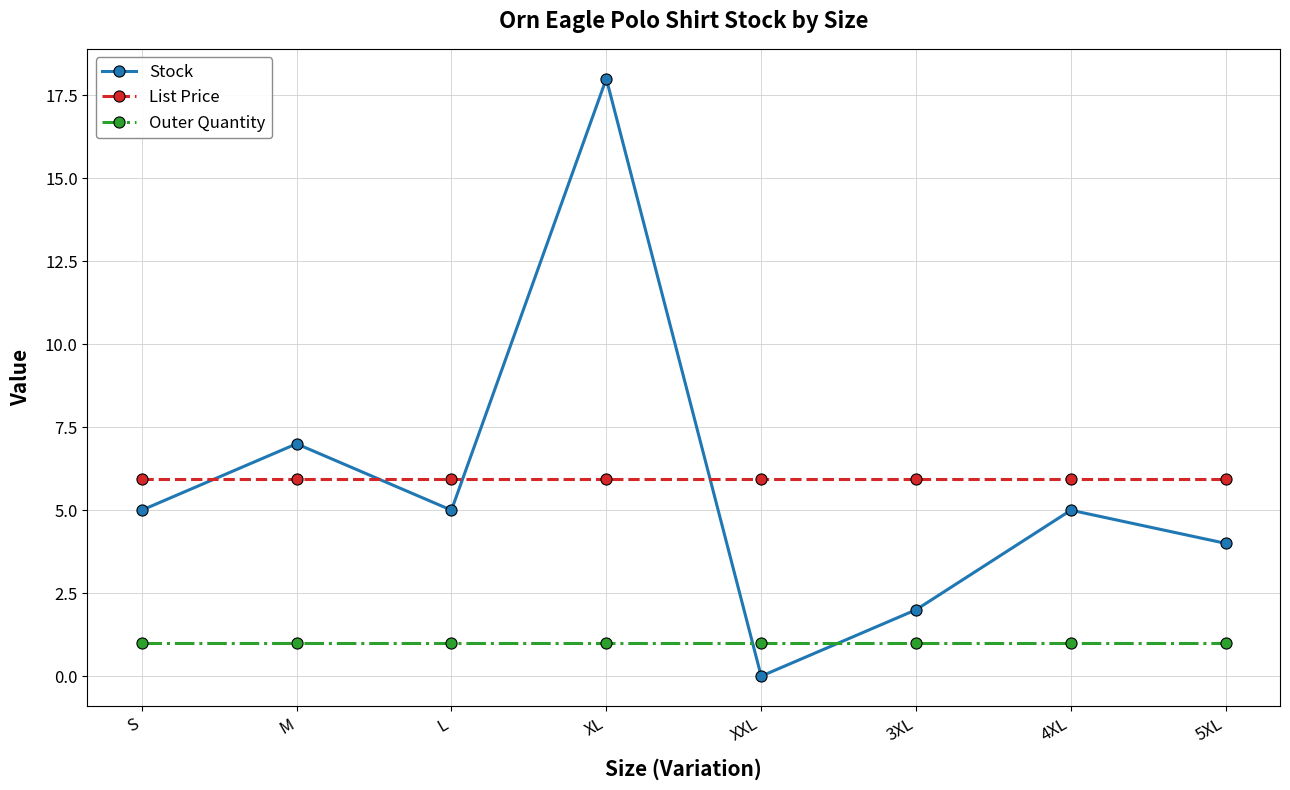

Is it true that Outer Quantity equals 1.0 at 4XL?

True